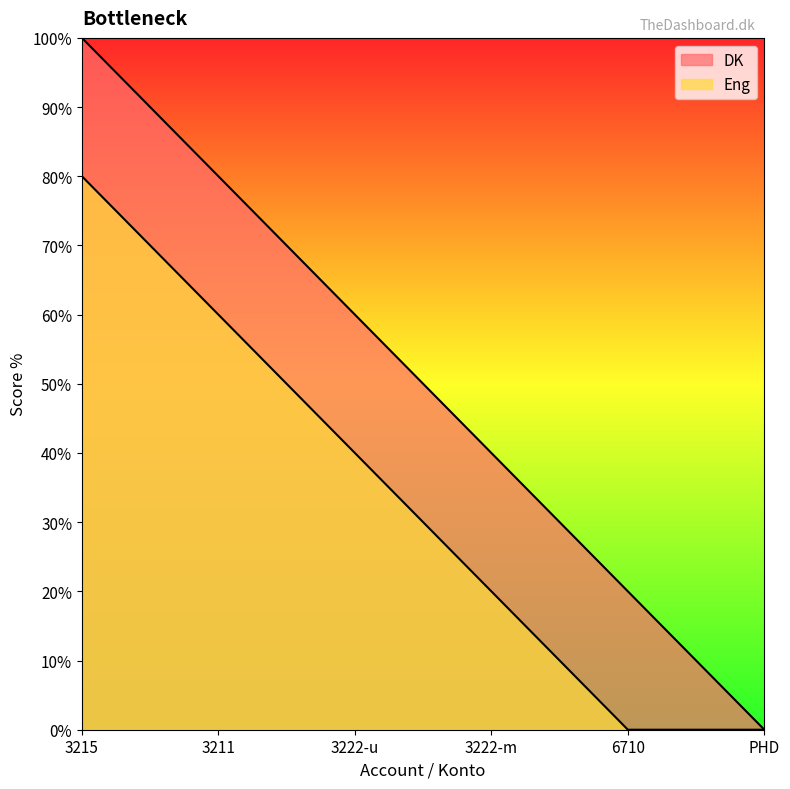

Between 3222-m and 6710, which is larger?

3222-m